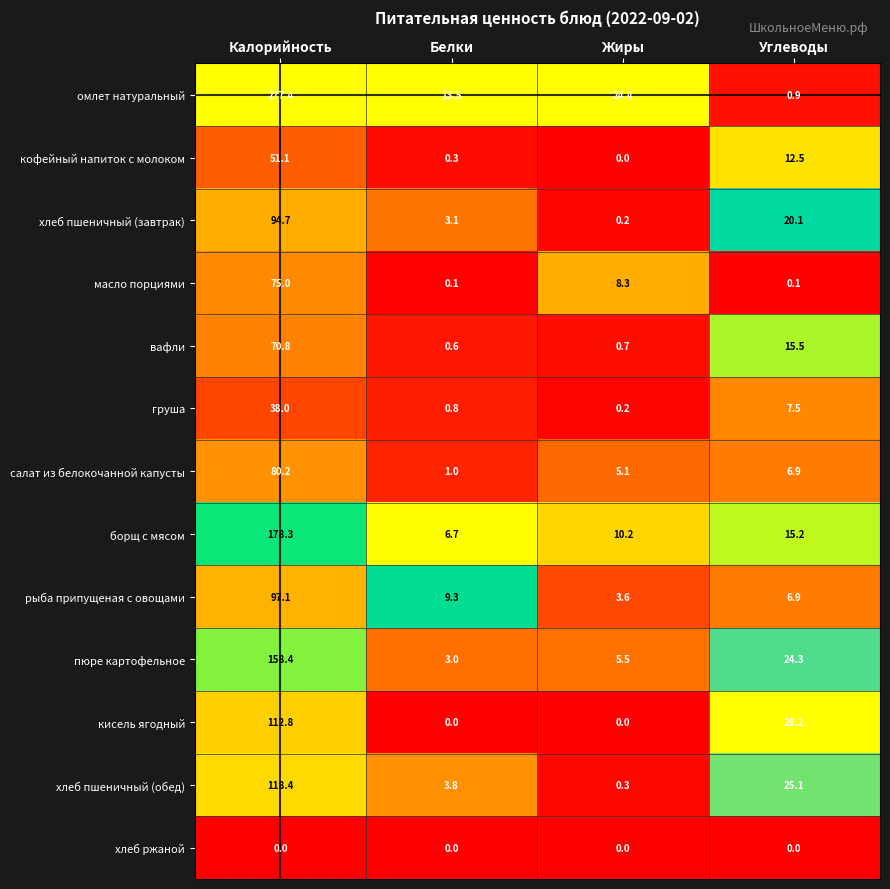

What is the sum of the кисель ягодный values at Калорийность and Белки?

112.8